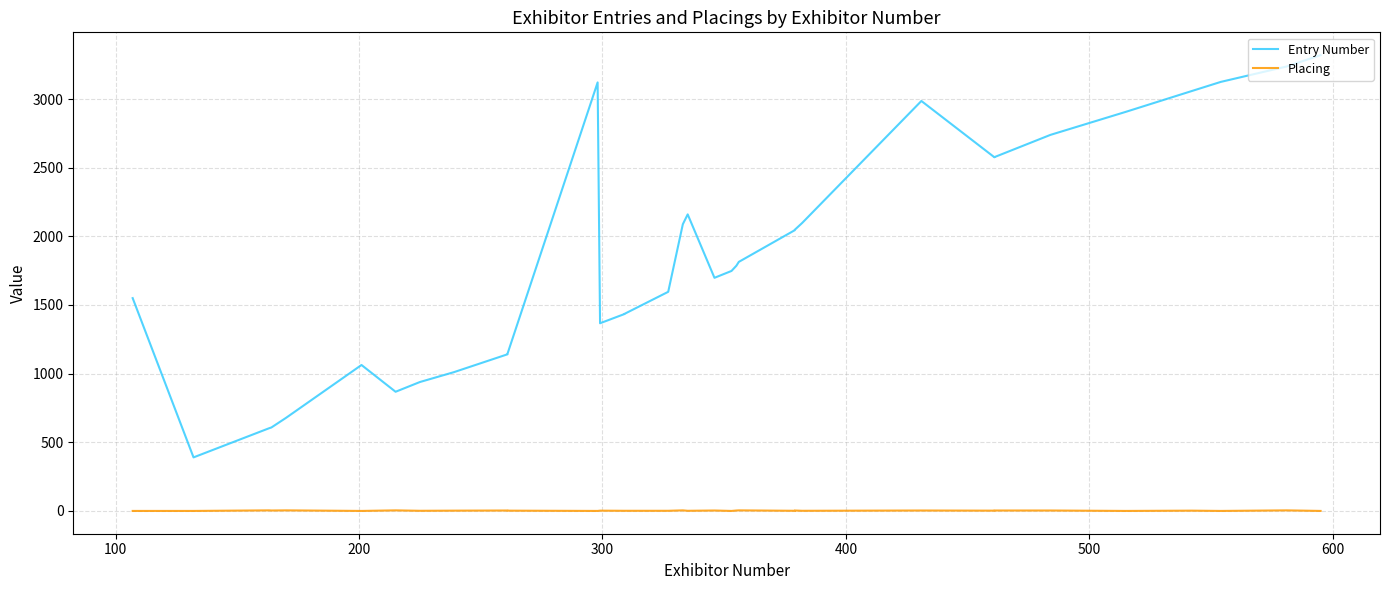

Which series has the largest total across all categories?

Entry Number